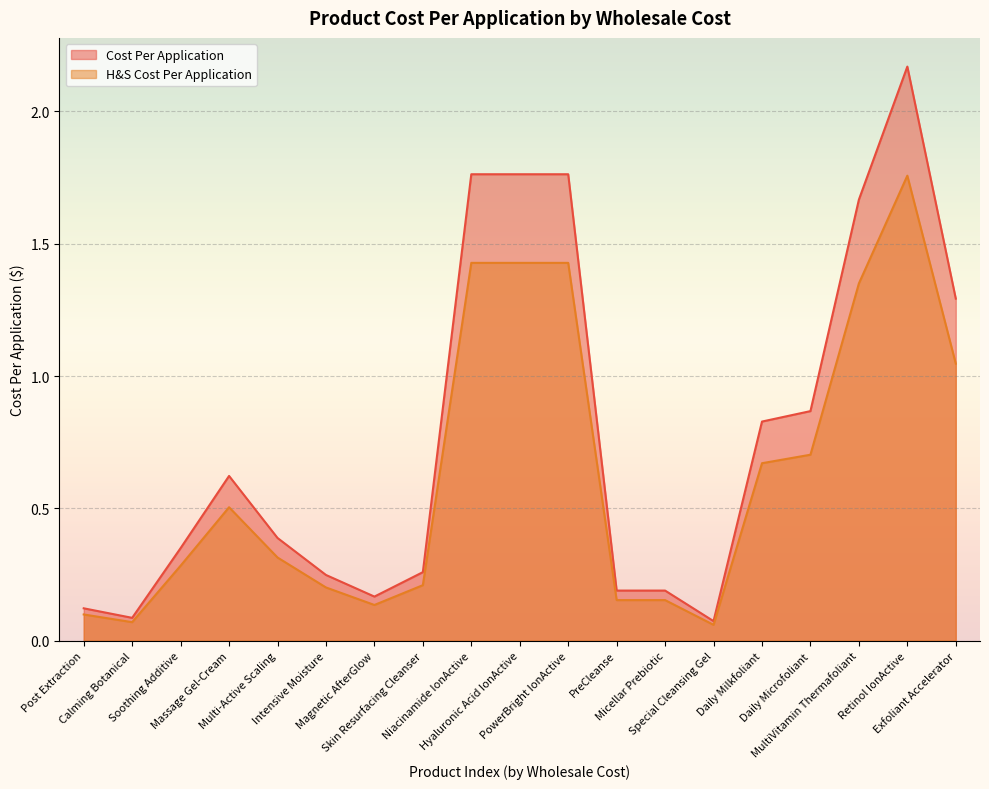

Which series has the largest total across all categories?

Cost Per Application